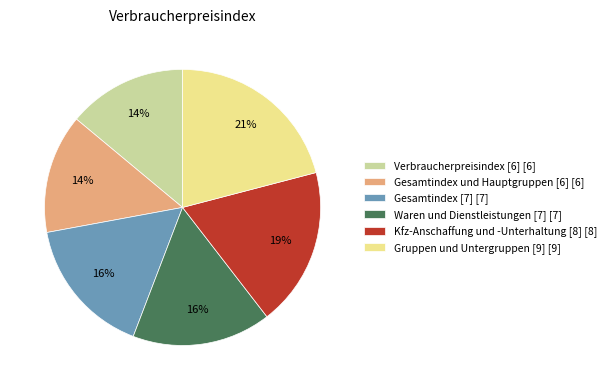

What percentage is the Kfz-Anschaffung und -Unterhaltung [8] slice, to the nearest percent?

19%